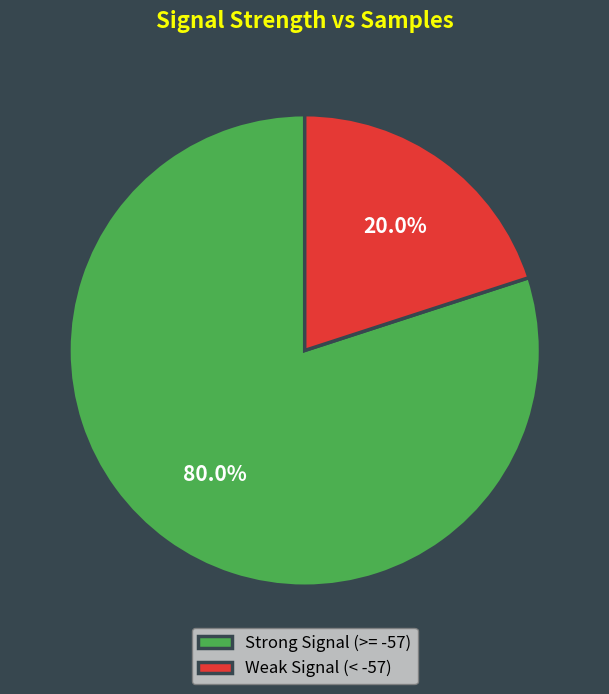

Which category has the smallest portion of the pie?

Weak Signal (< -57)